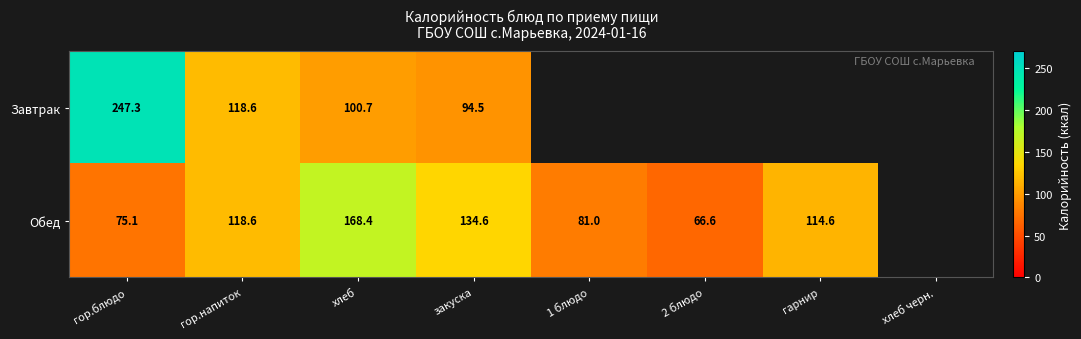

What is the sum of the Обед values at гор.напиток and гарнир?

233.2